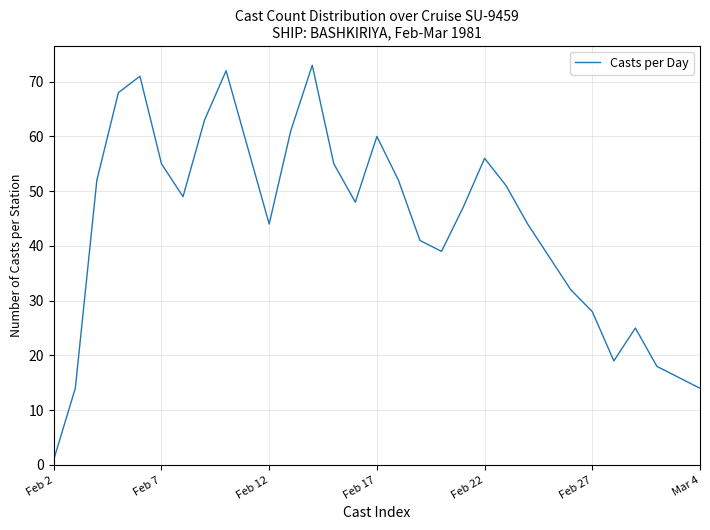

What is the difference between the maximum and minimum values?

72